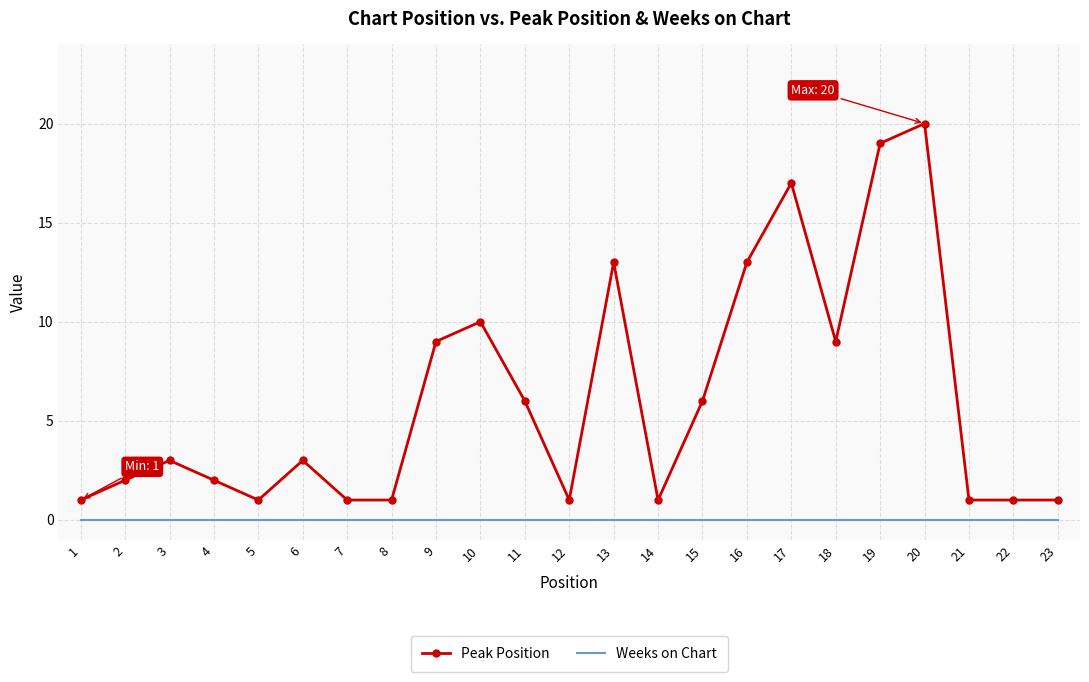

True or false: Weeks on Chart and Peak Position intersect in this chart.

False